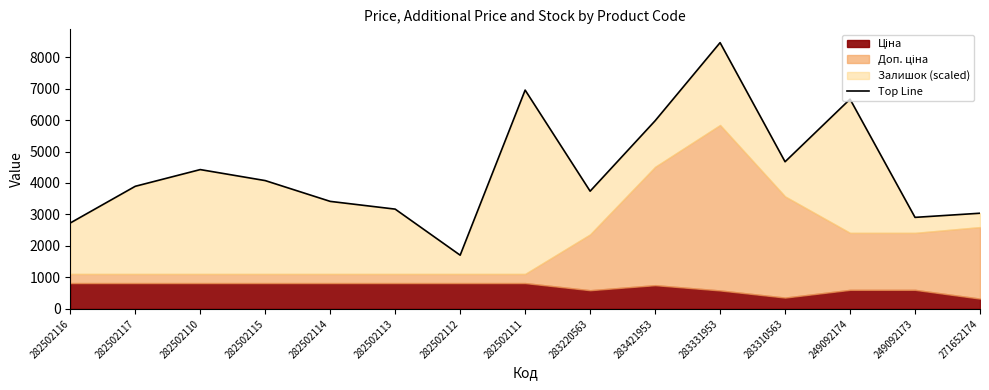

List the labels in order of value, smallest first.

282502112, 282502116, 249092173, 271652174, 282502113, 282502114, 283220563, 282502117, 282502115, 282502110, 283310563, 283421953, 249092174, 282502111, 283331953